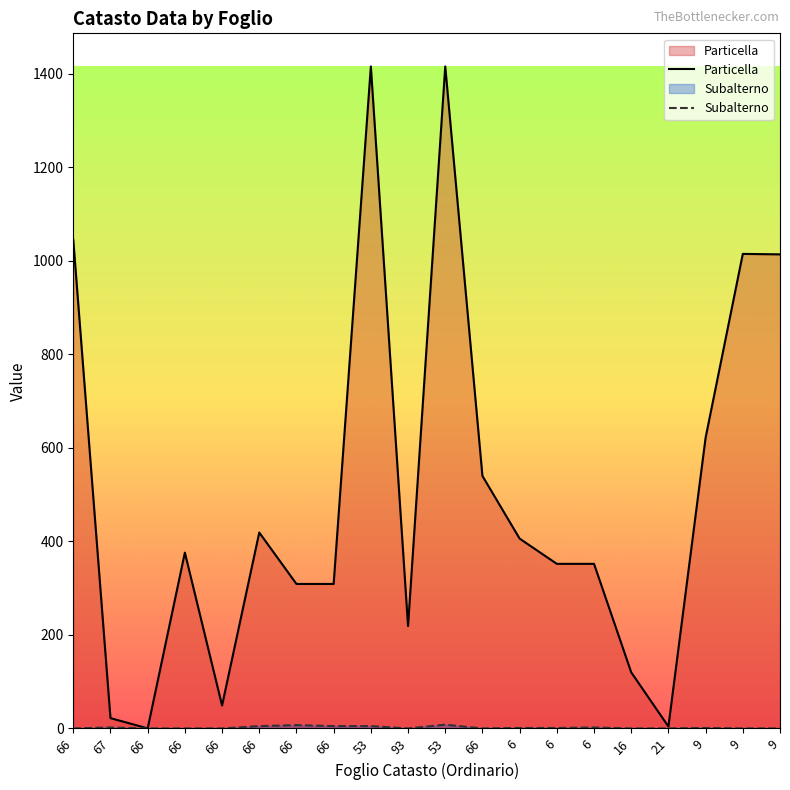

What is the spread (max minus min) of values at 66?

1045